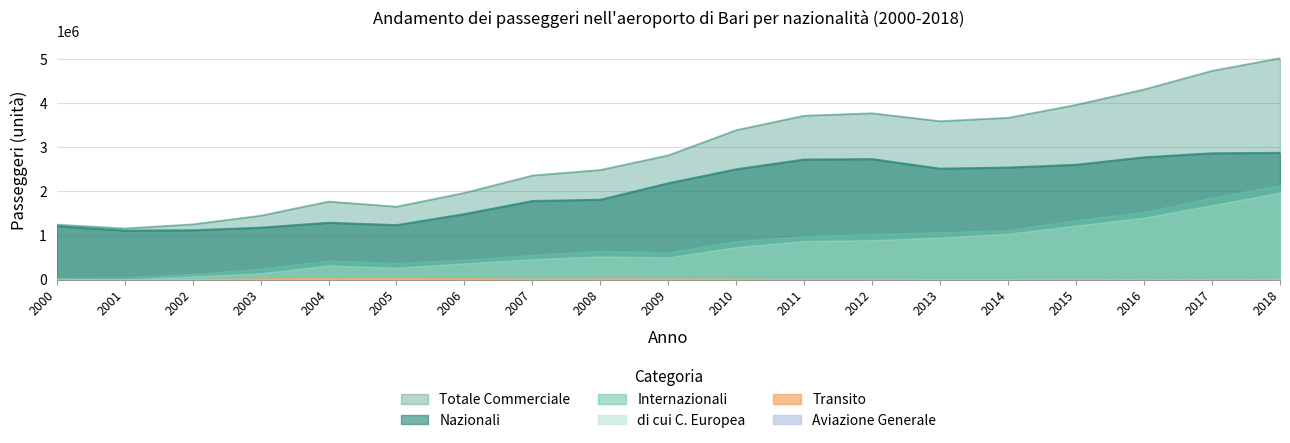

Does the chart display data point markers on the line(s)?

No